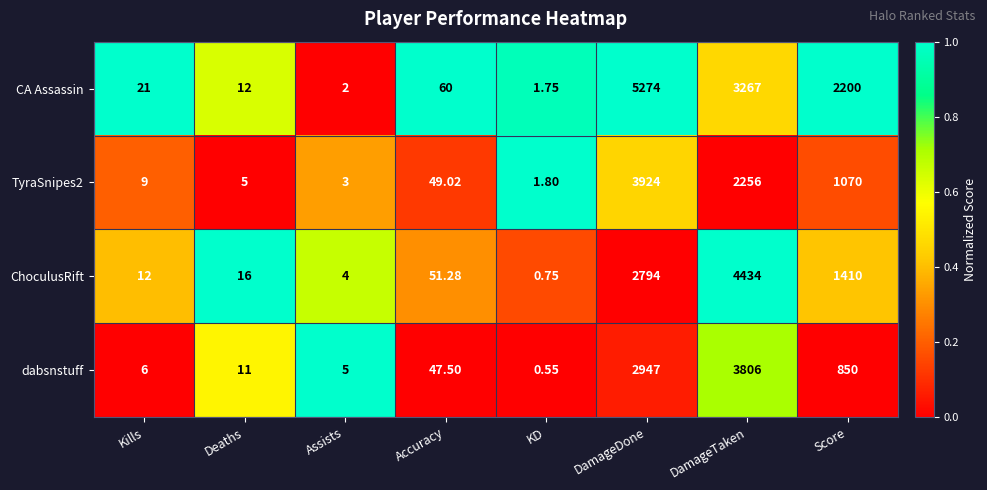

At which category is the sum across all series the highest?

DamageDone